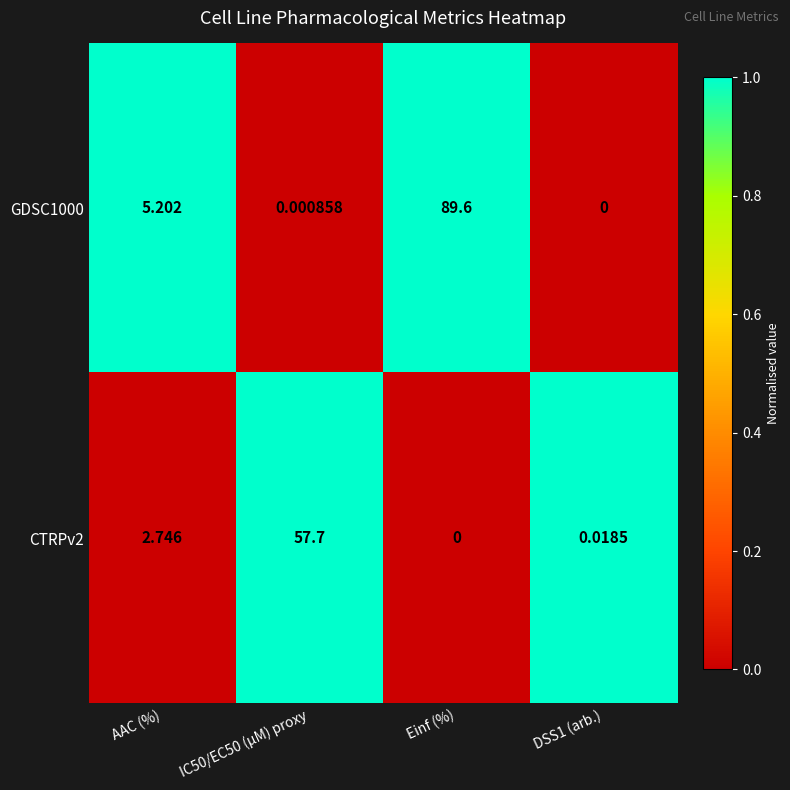

Which category has the highest value in the GDSC1000 series?

Einf (%)